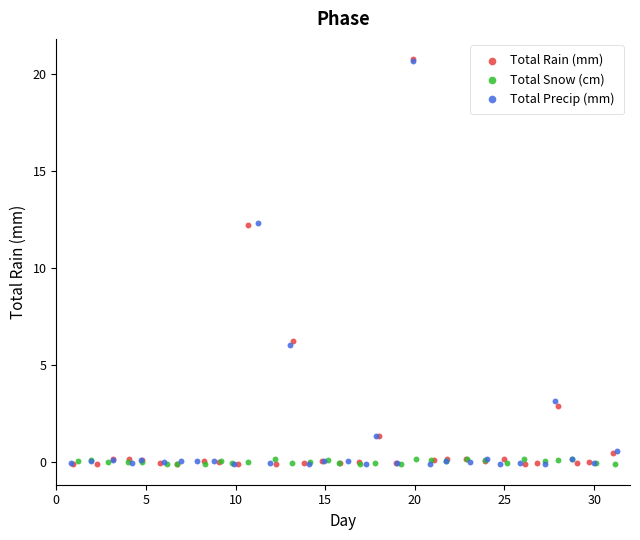

Which series has the widest spread of Y values?

Total Rain (mm)